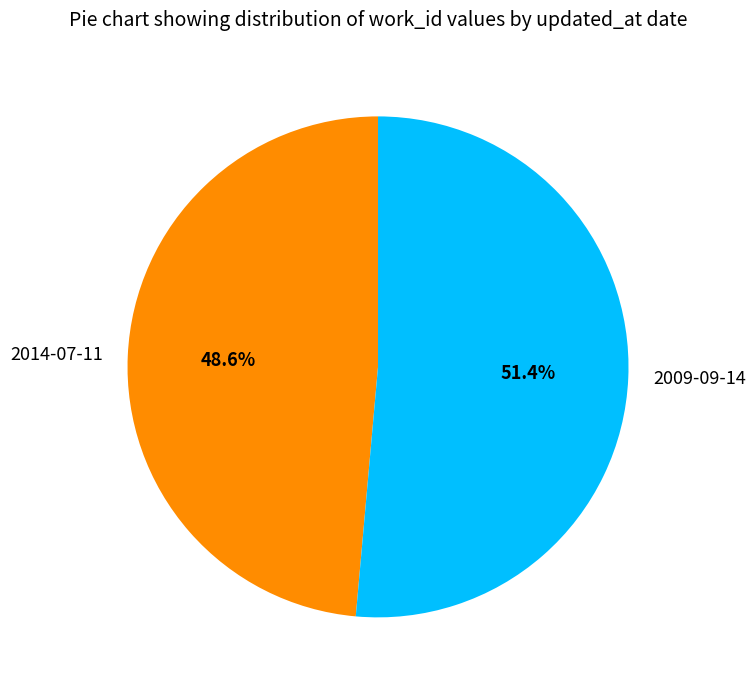

To the nearest percent, what portion does 2014-07-11 represent?

49%